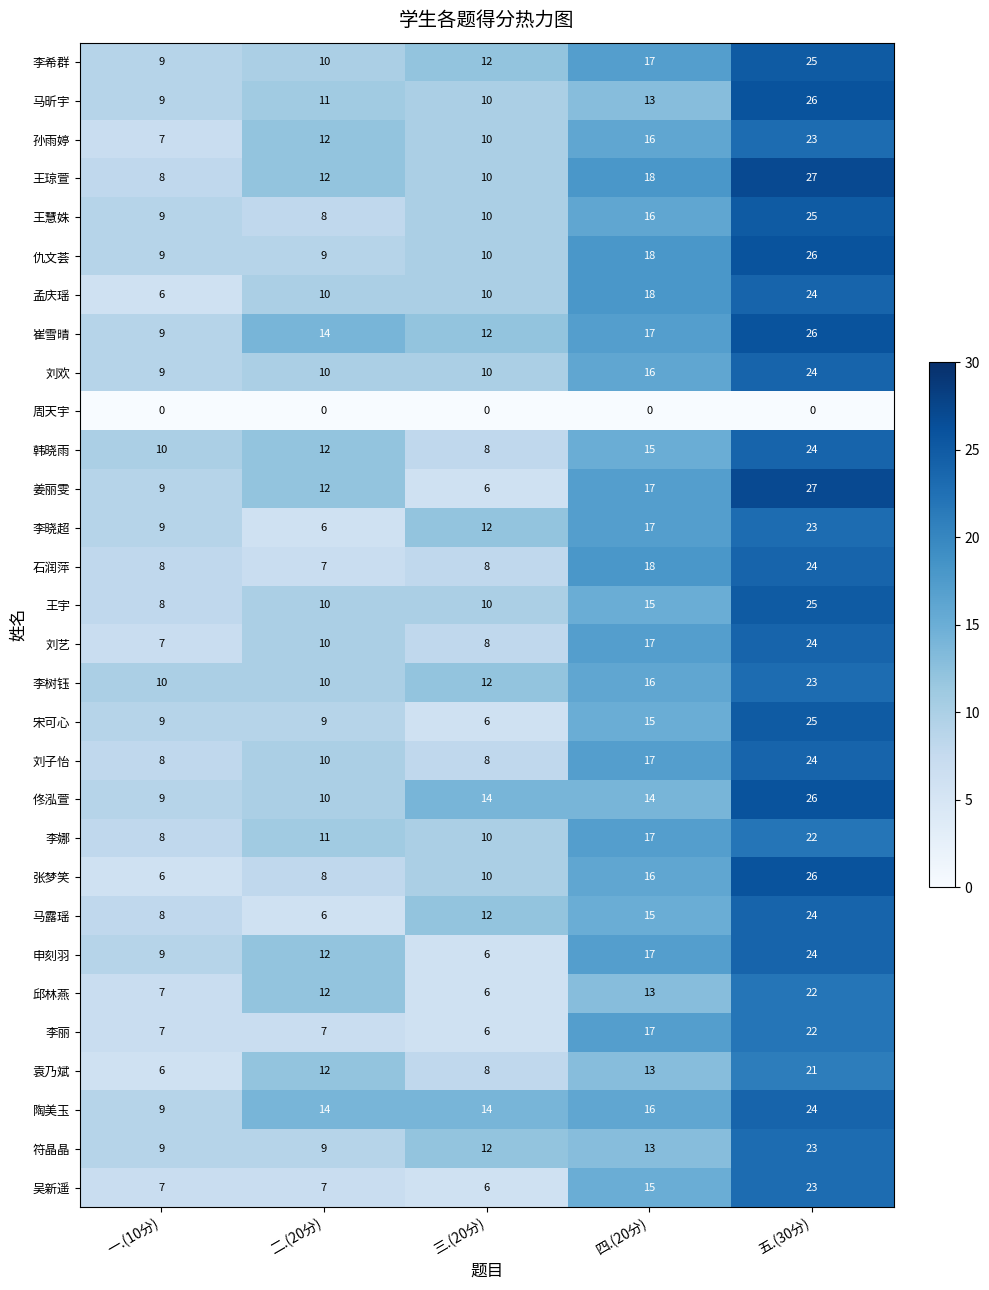

What is the sum of the 李晓超 values at 三.(20分) and 四.(20分)?

29